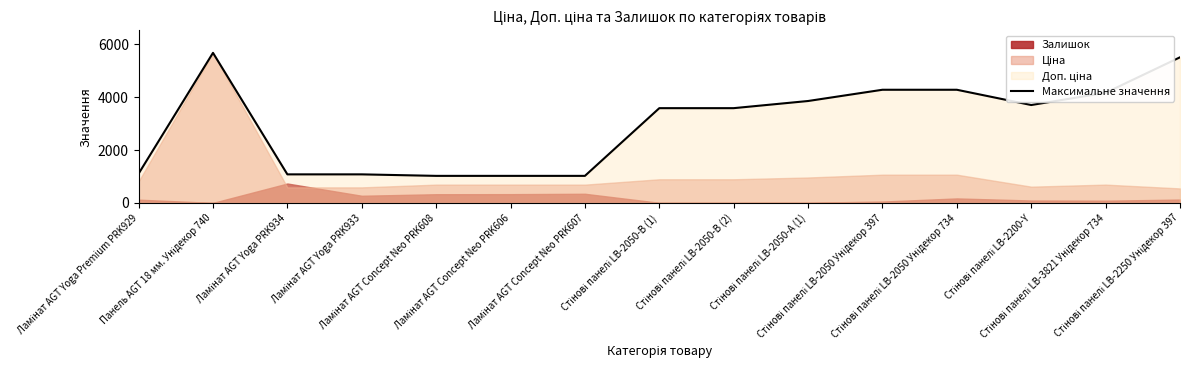

What is the average value?

2998.2